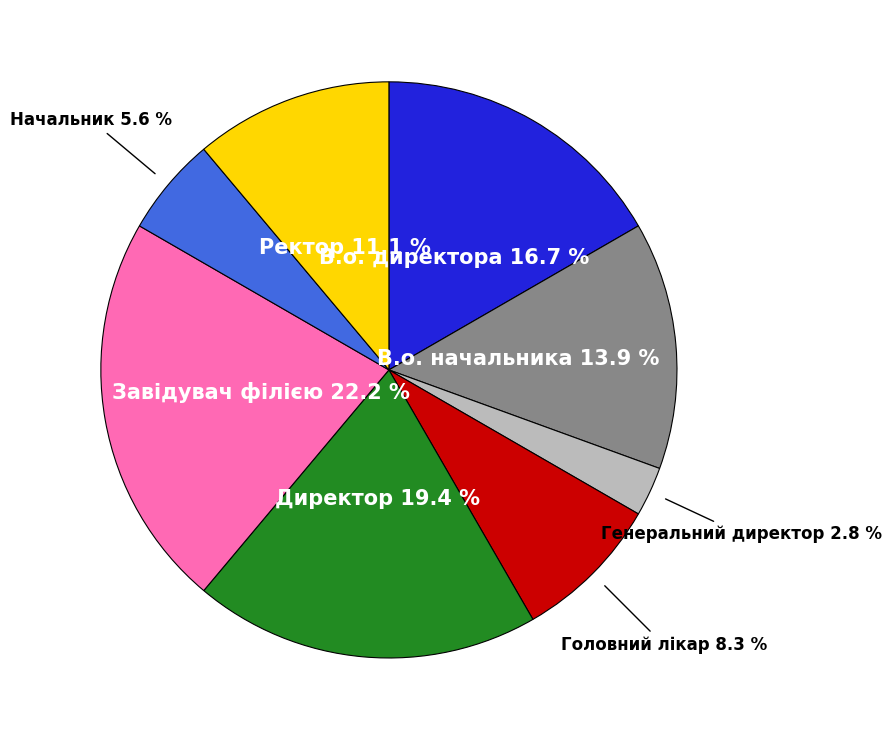

The Головний лікар slice represents 8% of the pie. True or false?

True